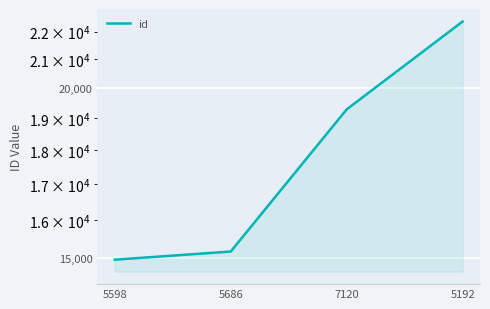

Reading left to right, transcribe all the data shown in this chart.

5598=14964	5686=15172	7120=19290	5192=22378